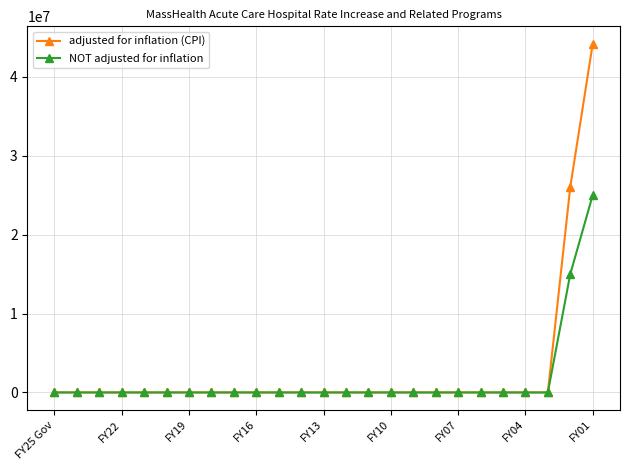

Which series has the widest spread of values?

adjusted for inflation (CPI)